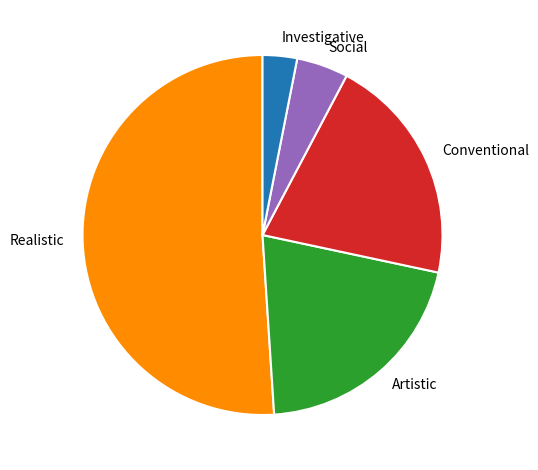

How many slices are in this pie chart?

5